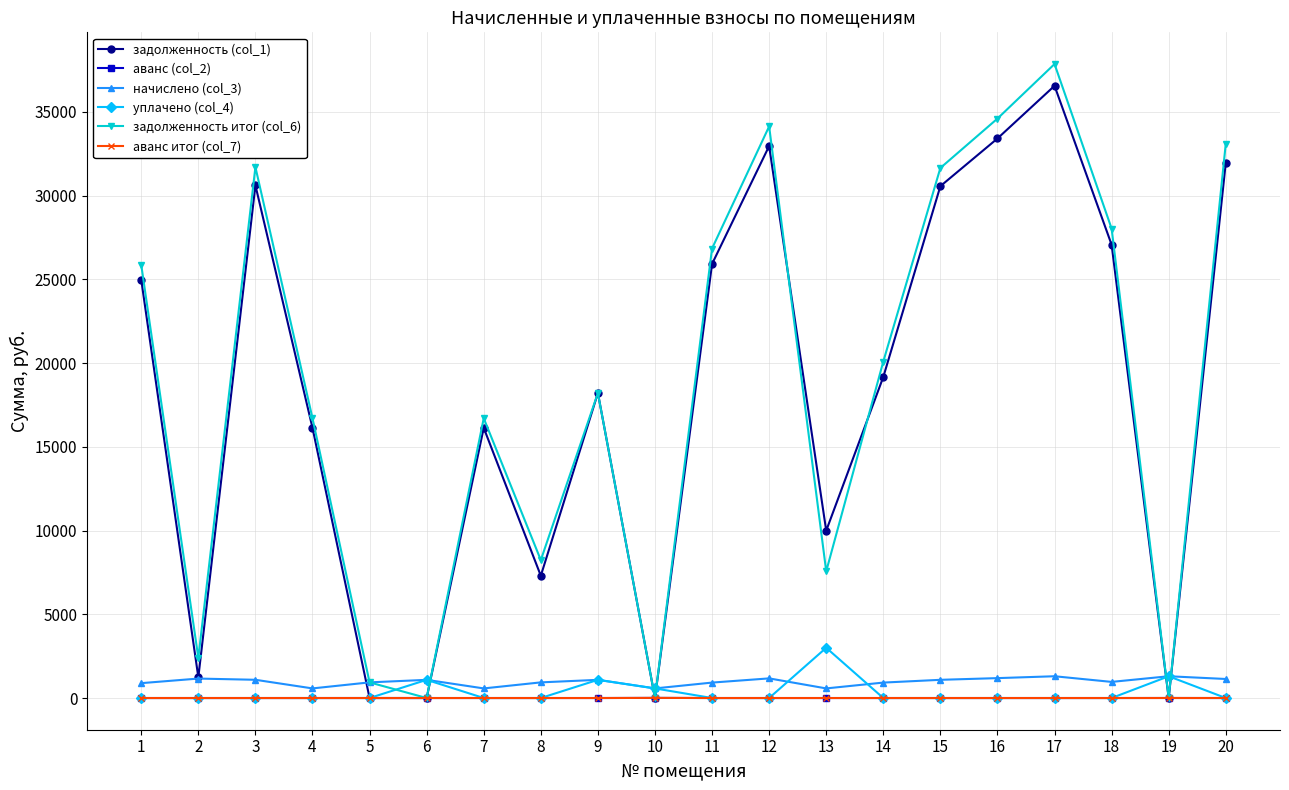

True or false: уплачено (col_4) has more than 0 points higher than both neighbors.

True